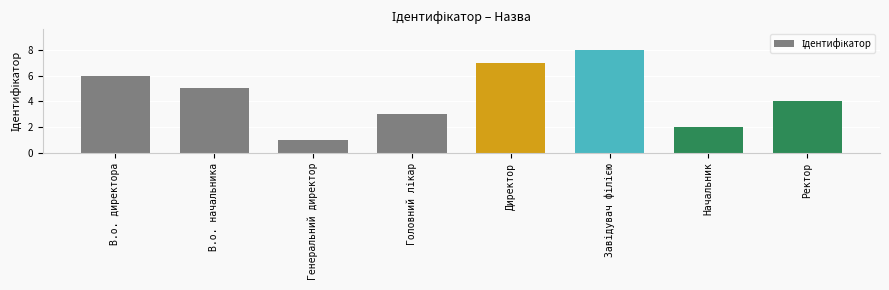

What is the difference between the maximum and minimum values?

7